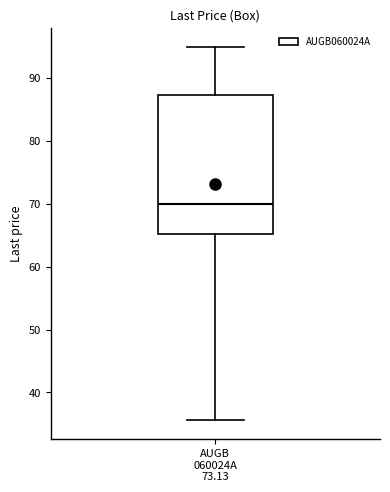

Transcribe this box plot: give where the median line is, the range the box spans, and where the two whiskers end, as read against the y-axis. The values are not printed on the chart, so give them approximately, as read against the axis.

median 70, box 65 to 87, whiskers 36 to 95